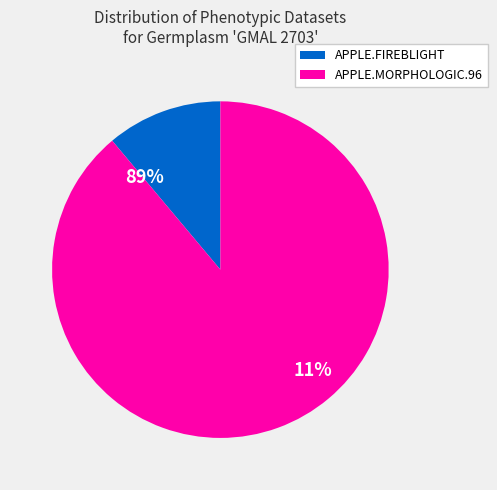

What is the change in value from APPLE.FIREBLIGHT to APPLE.MORPHOLOGIC.96?

+14